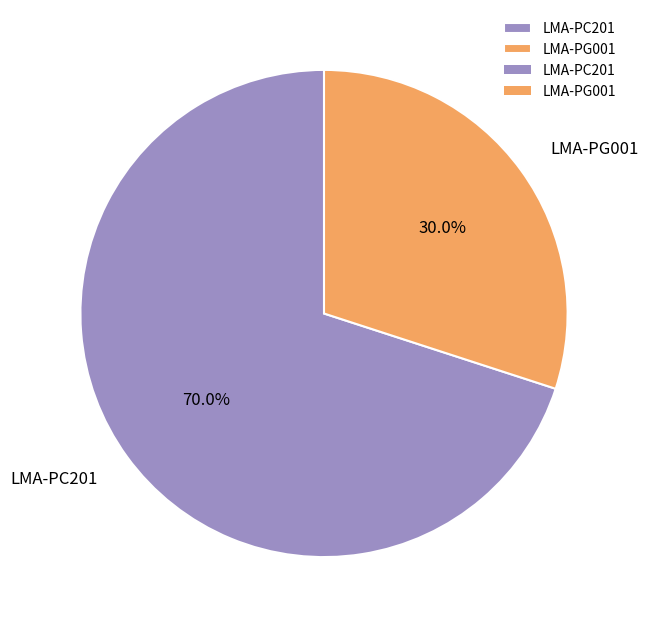

To the nearest percent, what is the difference between the LMA-PG001 and LMA-PC201 slice percentages?

40%